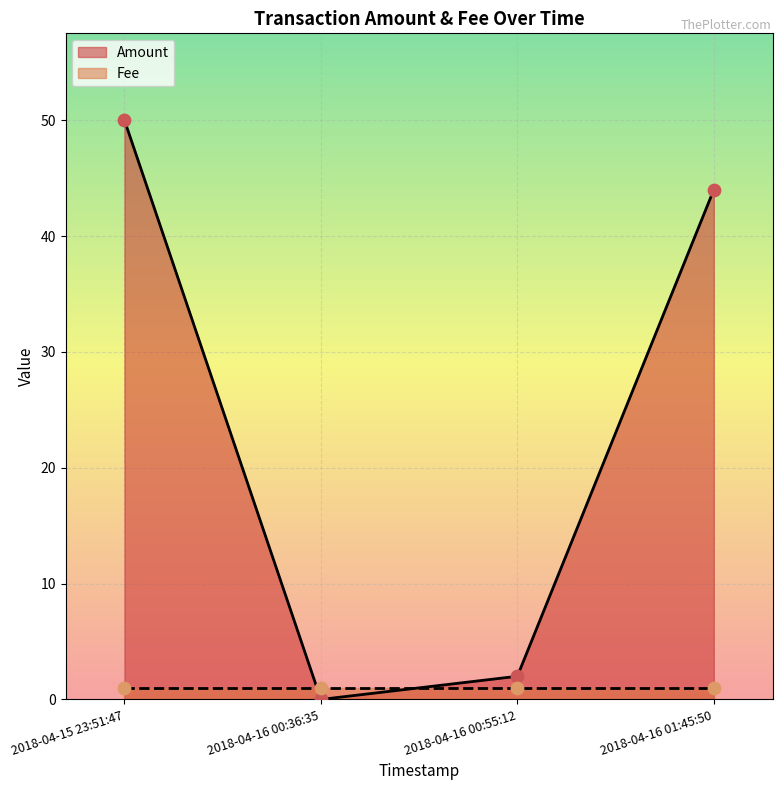

At which label is Amount closest to 25?

2018-04-16 01:45:50